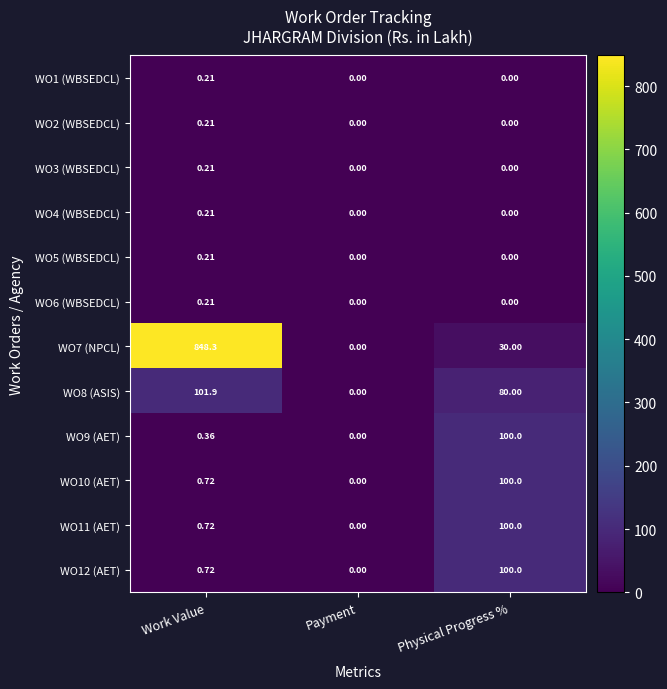

At which category is the sum across all series the highest?

Work Value